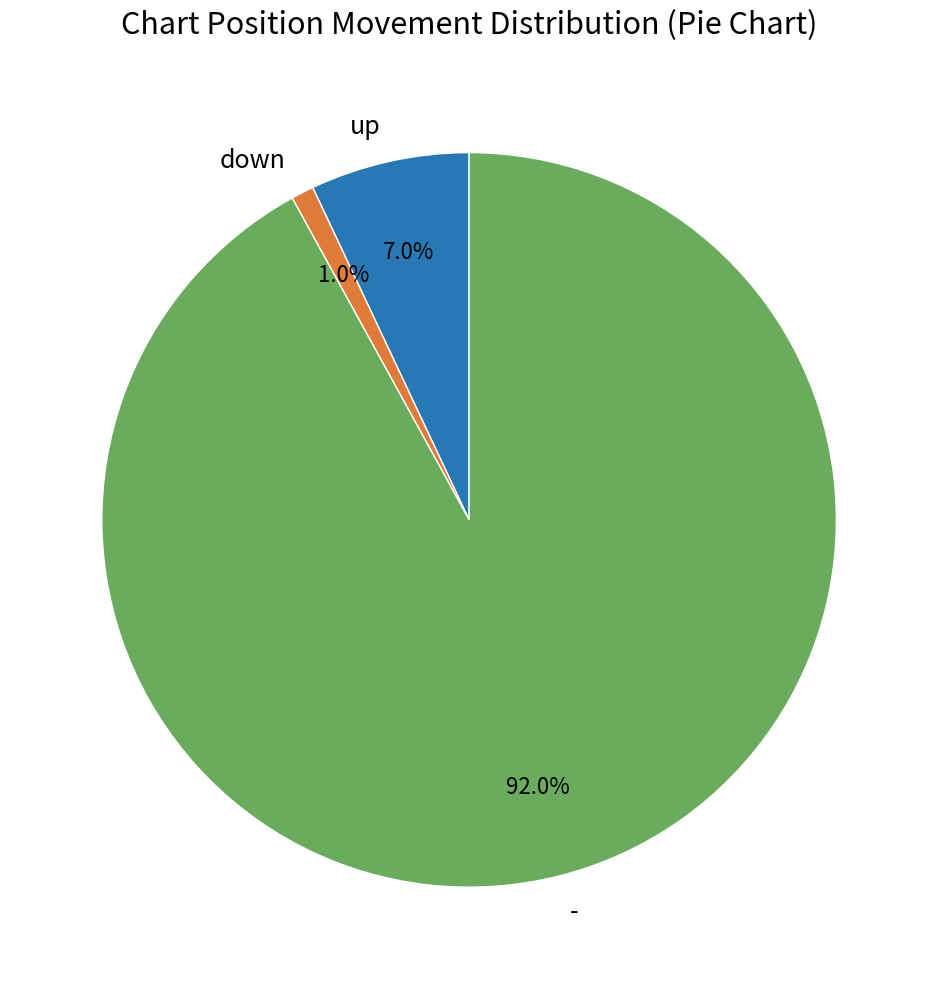

To the nearest percent, what percentage of the pie is -?

92%